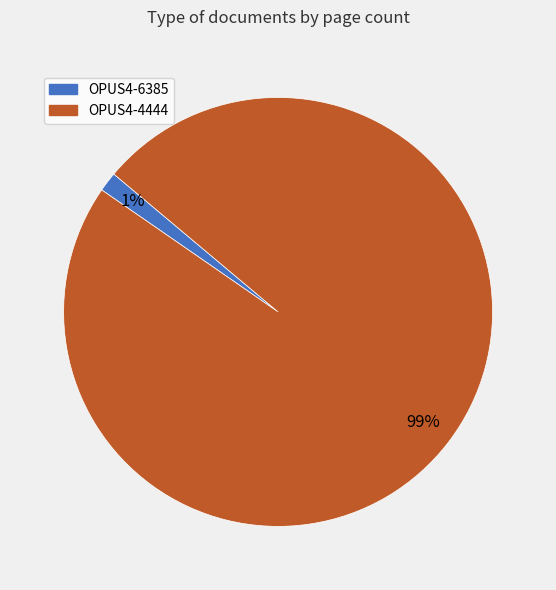

Does OPUS4-4444 represent more than half of the total?

Yes